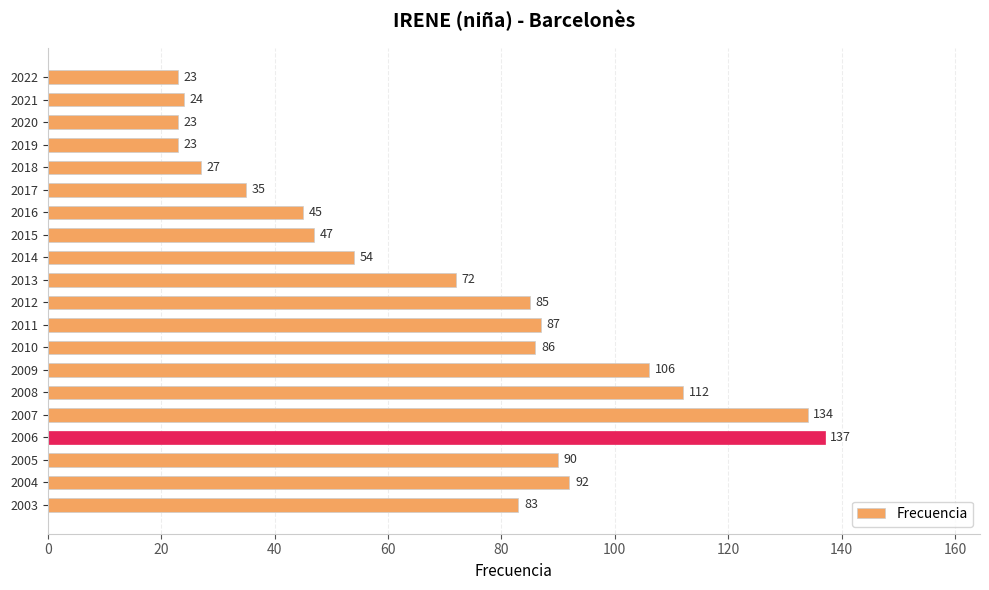

How many distinct data groups are displayed?

1